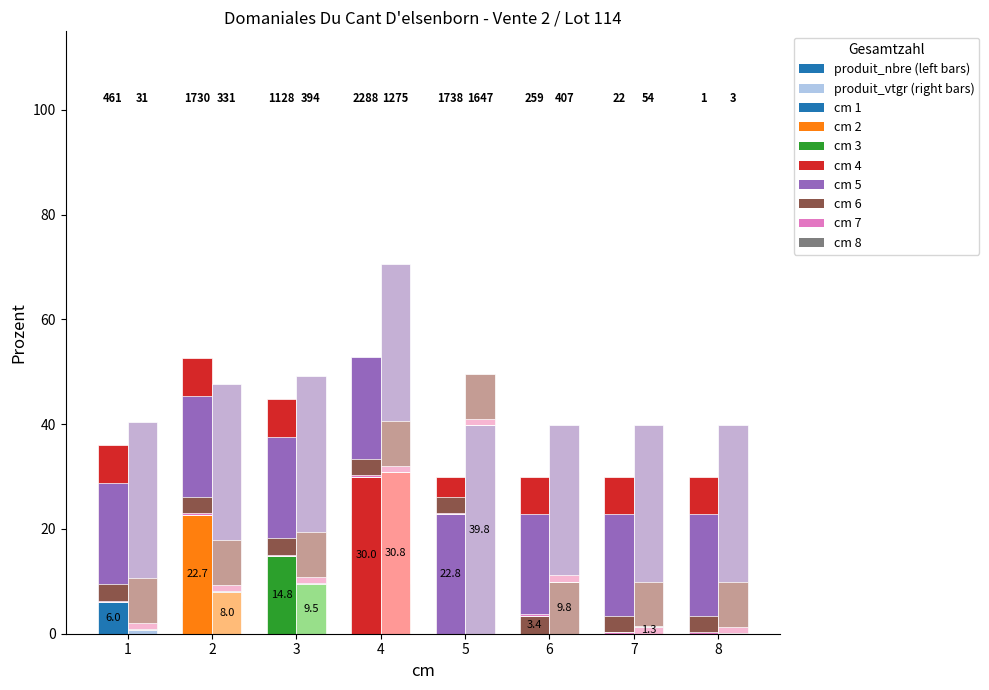

List the labels in order of cm 1 (vtgr) value, largest first.

1, 2, 3, 4, 5, 6, 7, 8